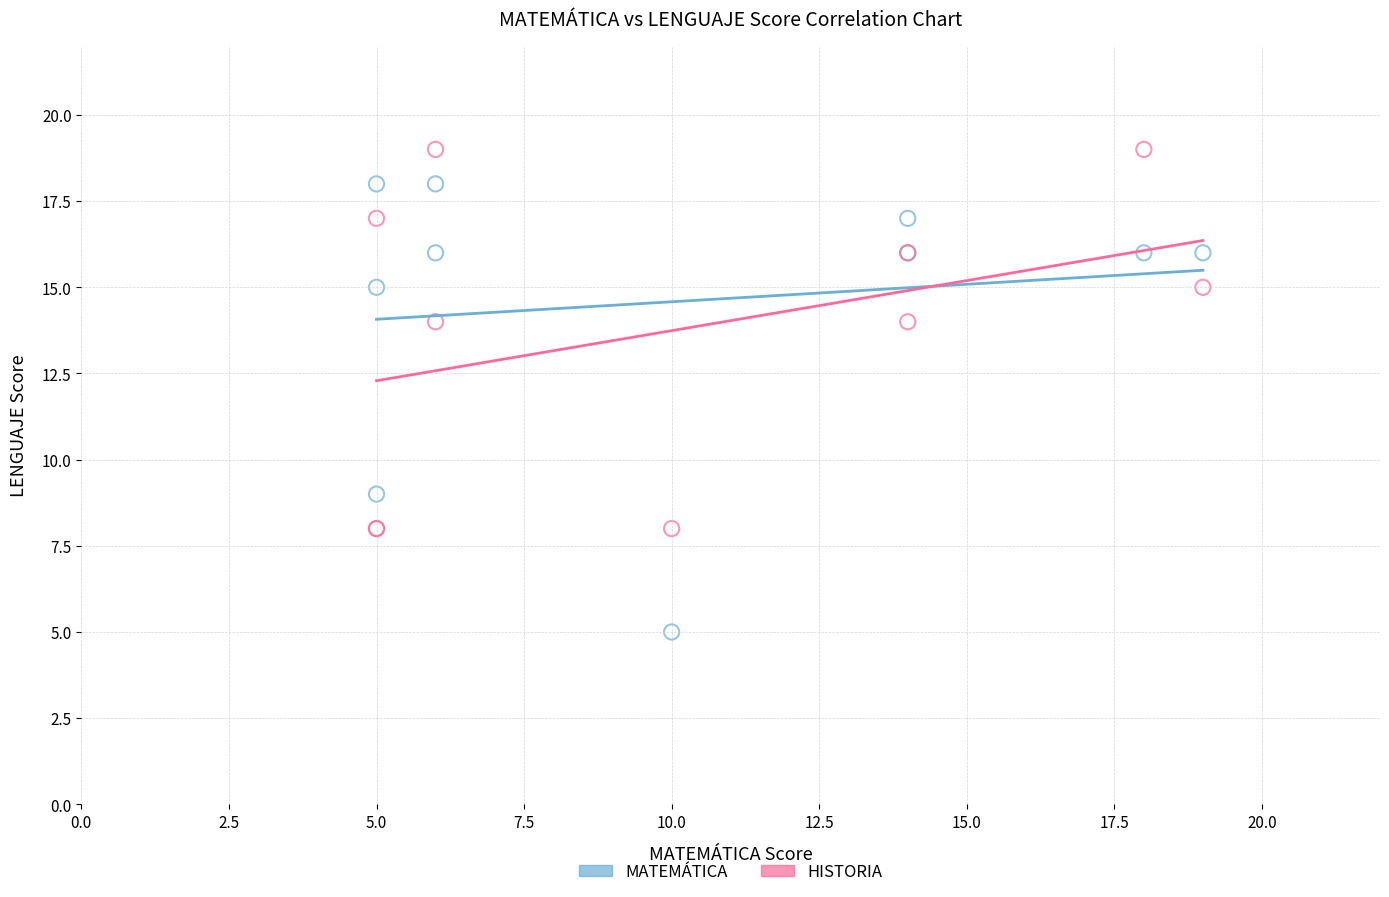

Which series reaches the maximum Y coordinate?

HISTORIA